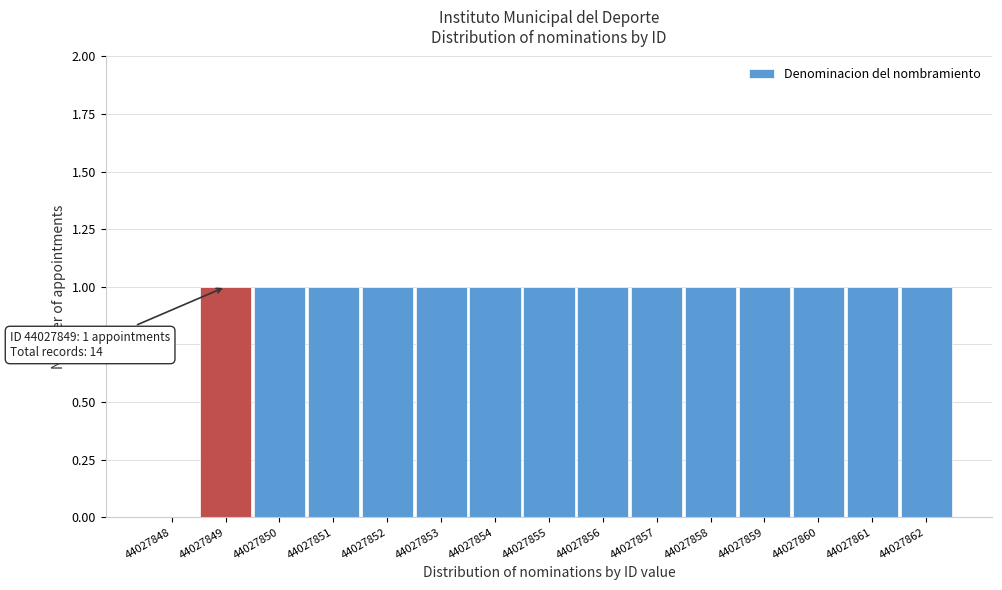

Reading right to left, list all the values displayed in this chart.

44027862=1	44027861=1	44027860=1	44027859=1	44027858=1	44027857=1	44027856=1	44027855=1	44027854=1	44027853=1	44027852=1	44027851=1	44027850=1	44027849=1	44027848=0